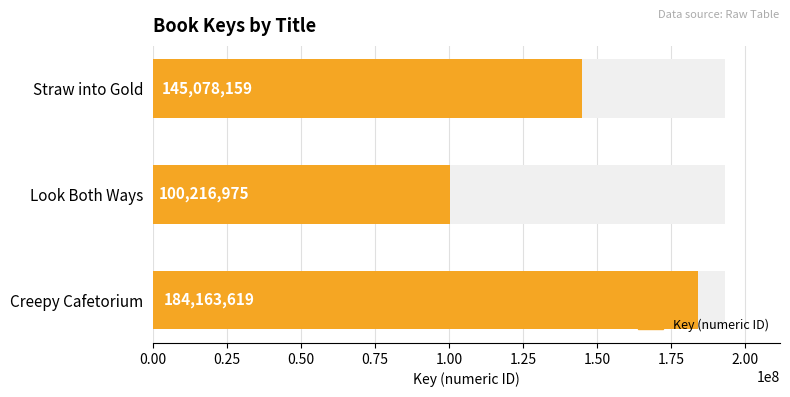

What is the sum of the values at Look Both Ways and Creepy Cafetorium?

284380594